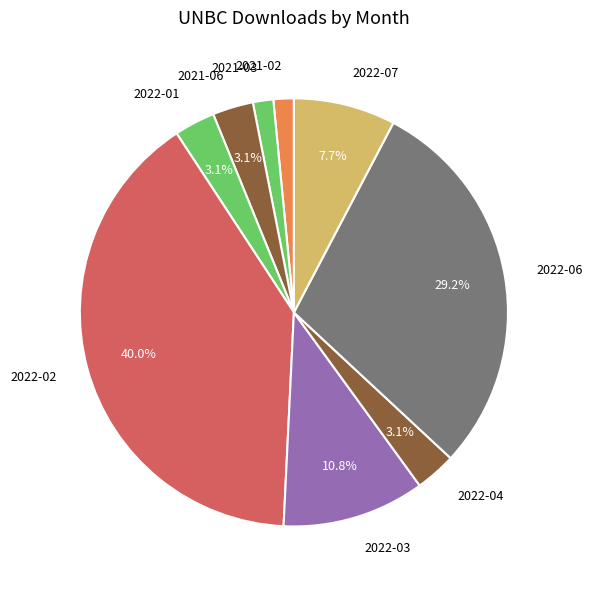

Which slice is the largest?

2022-02